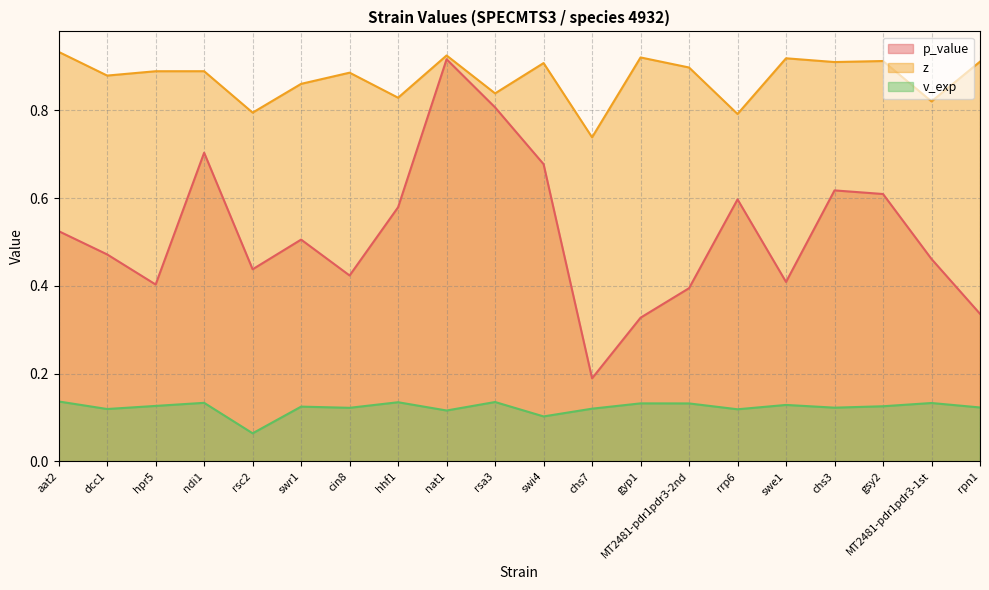

What is the sum of the v_exp values at dcc1 and nat1?

0.2